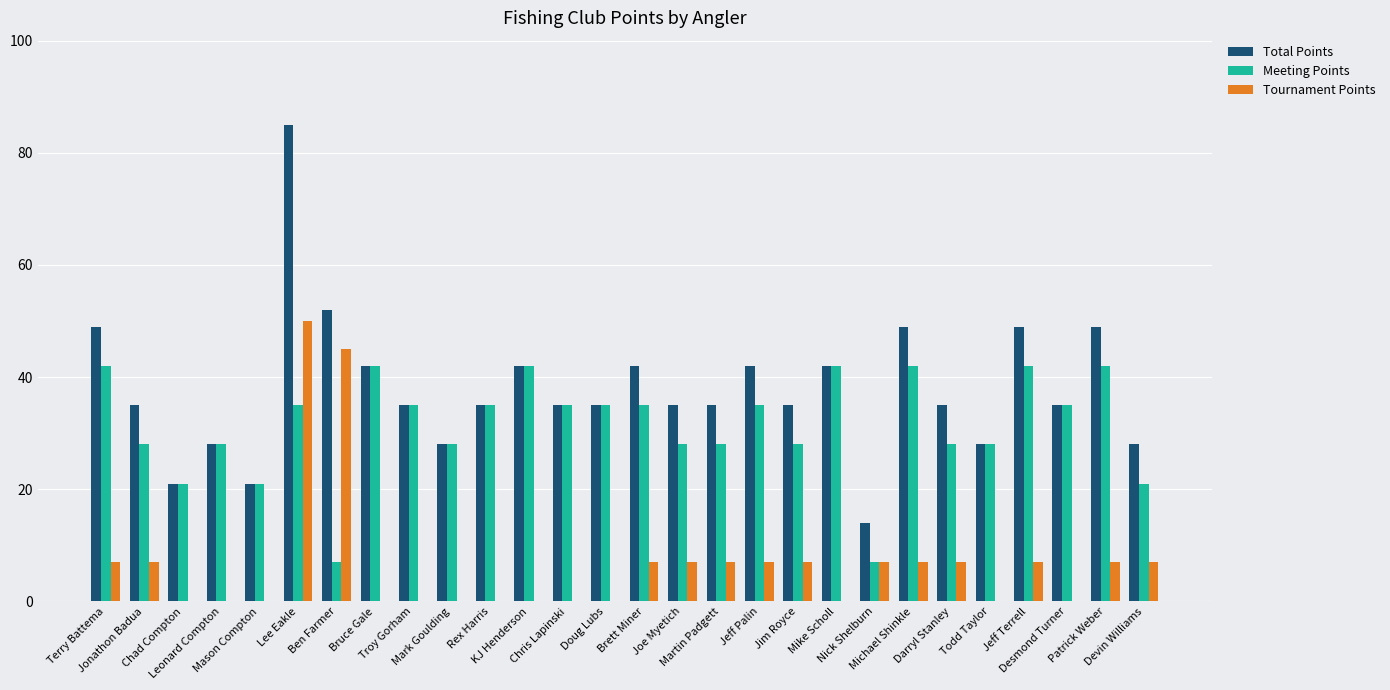

How many categories are shown in the chart?

28